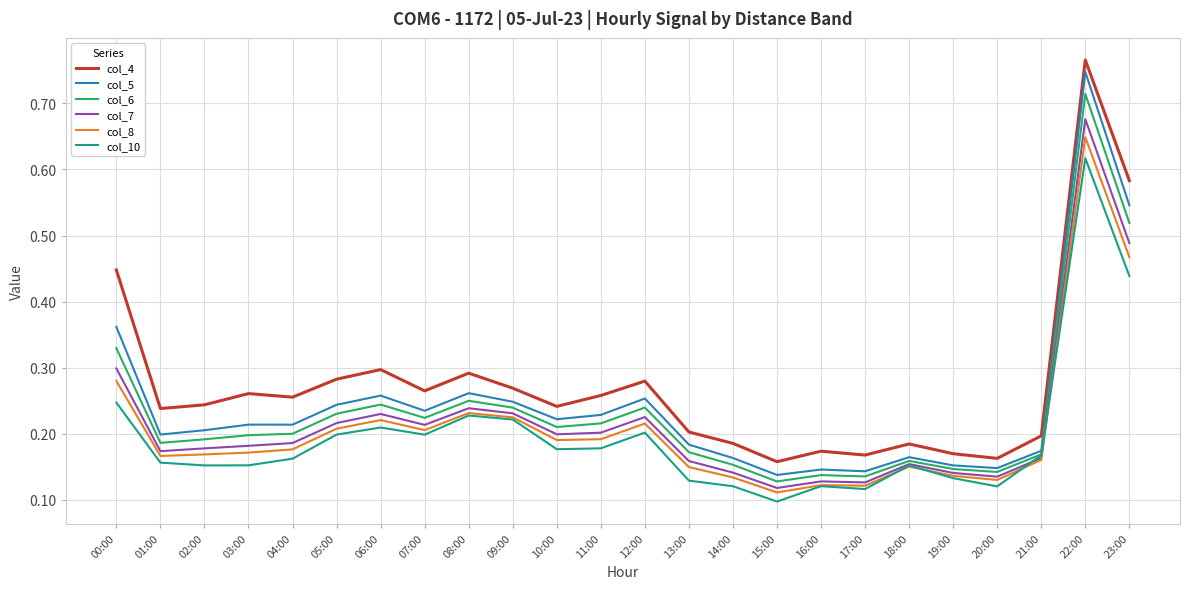

What position from the left is 23:00?

24